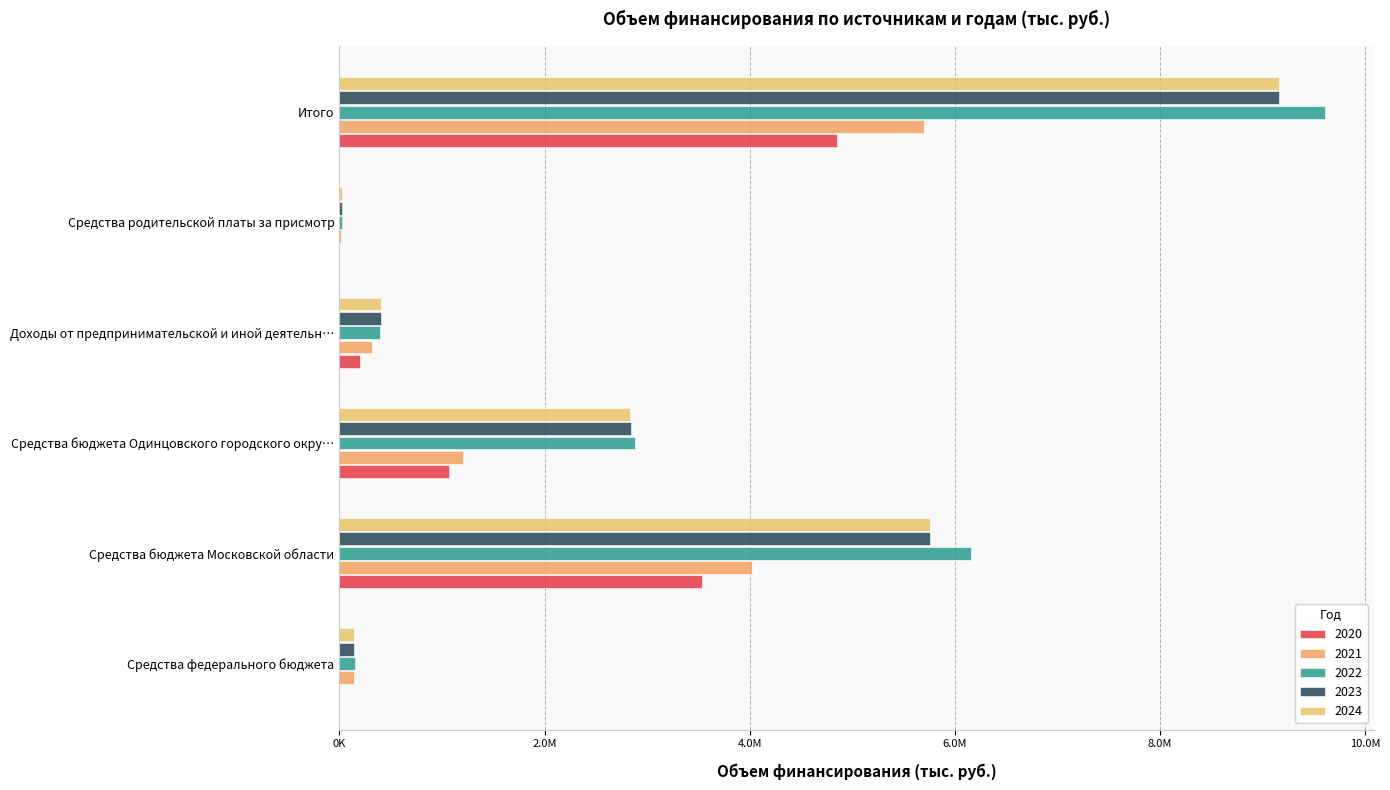

What is the difference between the highest and lowest values at Средства бюджета Московской области?

2622177.0